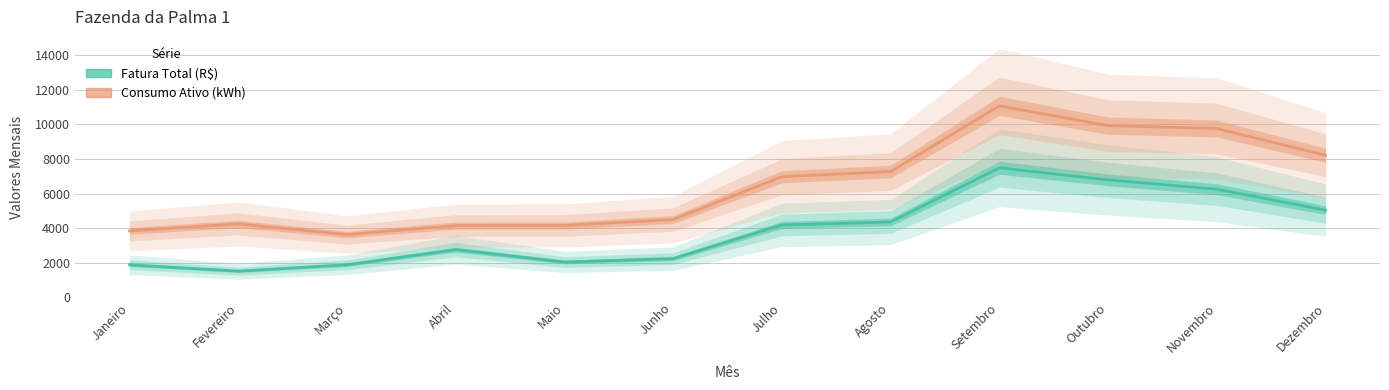

What are all the series names shown in the legend?

Fatura Total (R$), Consumo Ativo (kWh)